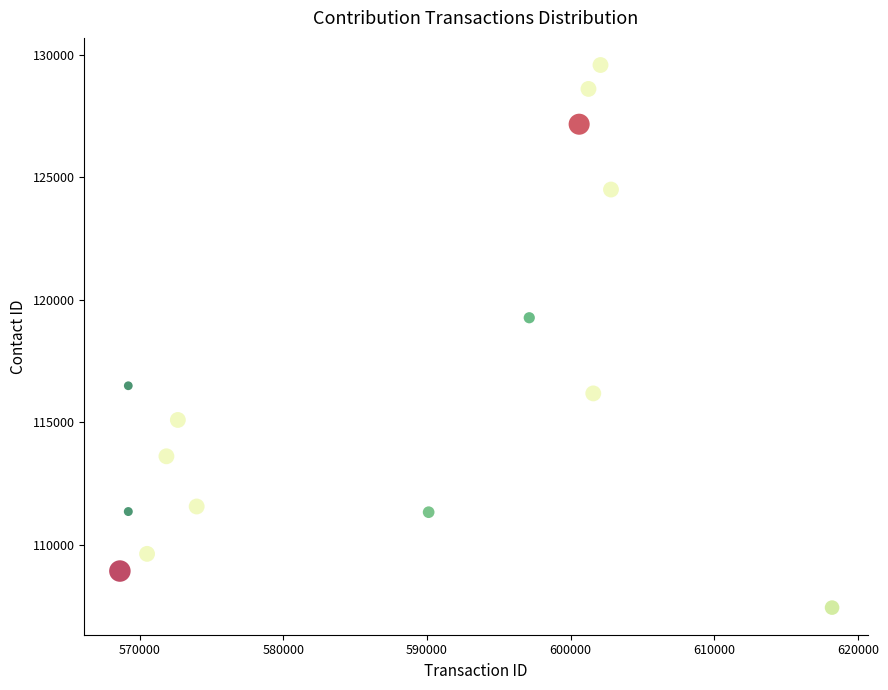

What Y value in the scatter plot is closest to 118512?

119269.8